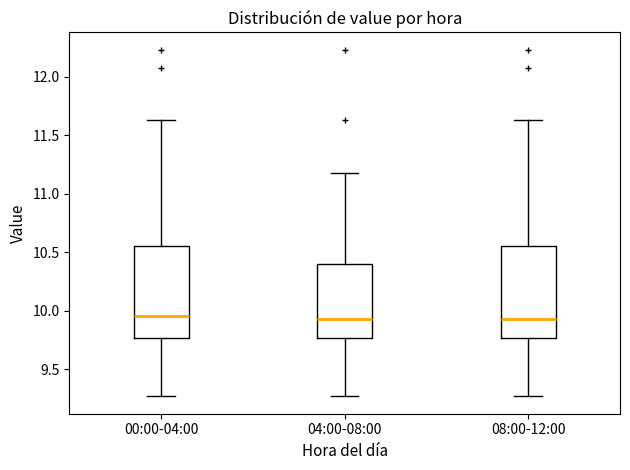

Where is the lower edge of the box for 04:00-08:00 on the y-axis? The values are not printed on the chart, so give them approximately, as read against the axis.

9.75